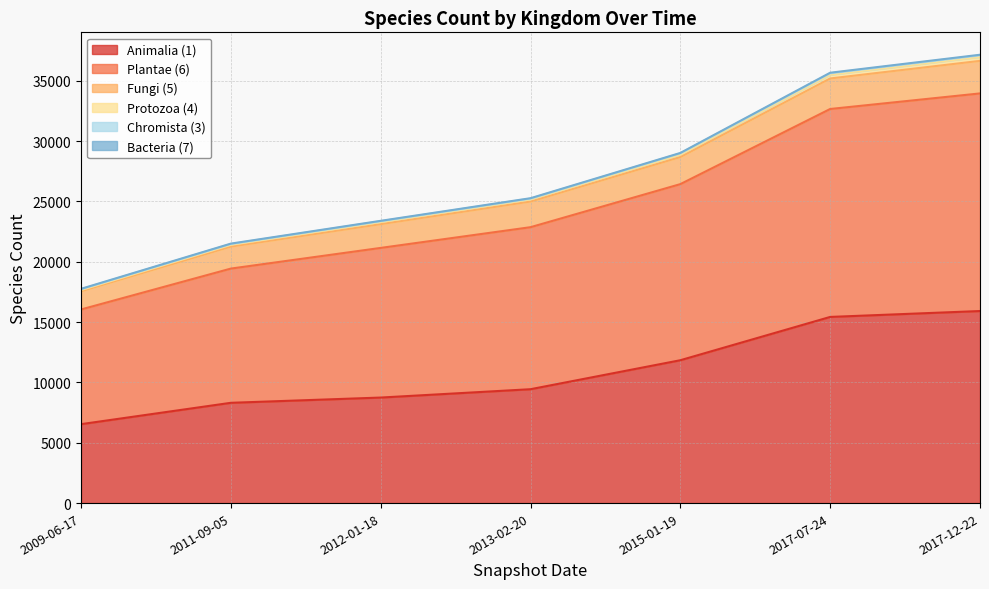

What is the label of the 1st point from the left?

2009-06-17